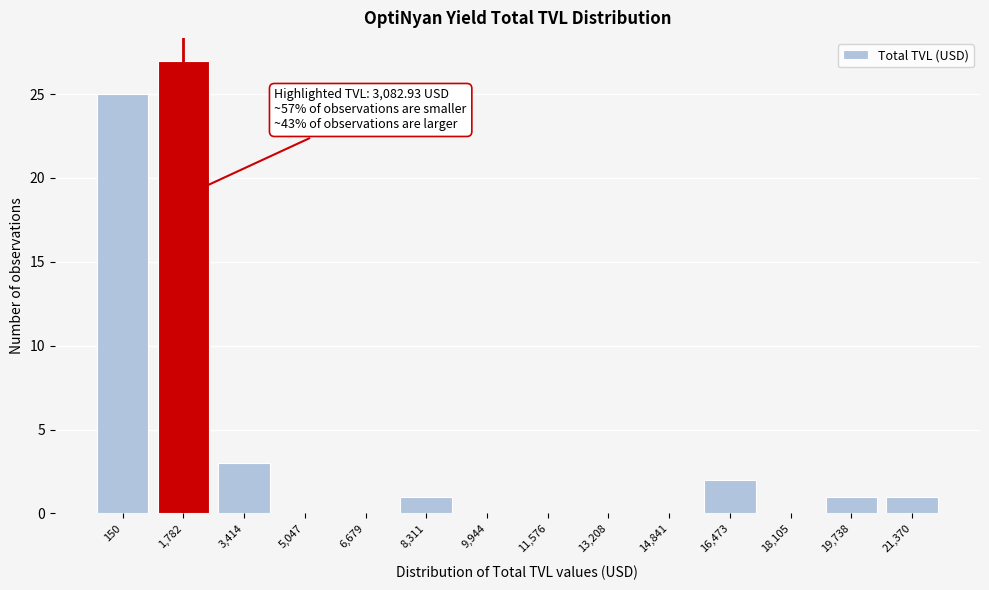

Reading left to right, extract all data points from this chart.

150=25	1,782=27	3,414=3	5,047=0	6,679=0	8,311=1	9,944=0	11,576=0	13,208=0	14,841=0	16,473=2	18,105=0	19,738=1	21,370=1